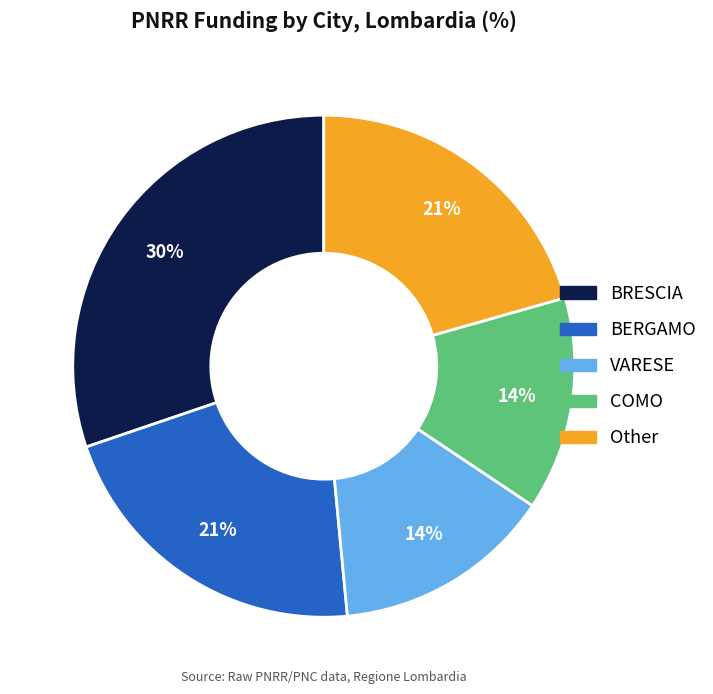

Does any single category account for the majority?

No